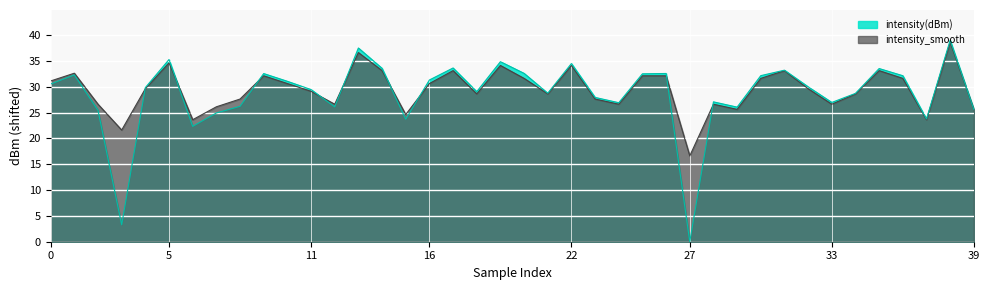

Reading left to right, what are all the values shown in this chart?

intensity(dBm): 30.5	32.3	25.4	3.3	29.8	35.3	22.3	24.9	26.2	32.5	31.0	29.4	26.1	37.5	33.6	23.7	31.3	33.6	29.0	34.8	32.6	28.7	34.5	27.9	26.9	32.5	32.6	0.0	27.1	26.1	32.1	33.2	30.0	27.0	28.7	33.5	32.1	23.8	39.0	25.6
intensity_smooth: 31.1	32.6	26.6	21.6	29.6	34.6	23.6	26.1	27.6	32.1	30.6	29.1	26.6	36.6	33.1	24.6	30.6	33.1	28.6	34.1	31.6	28.6	34.1	27.6	26.6	32.1	32.1	16.6	26.6	25.6	31.6	33.1	29.6	26.6	28.6	33.1	31.6	23.6	38.6	25.6